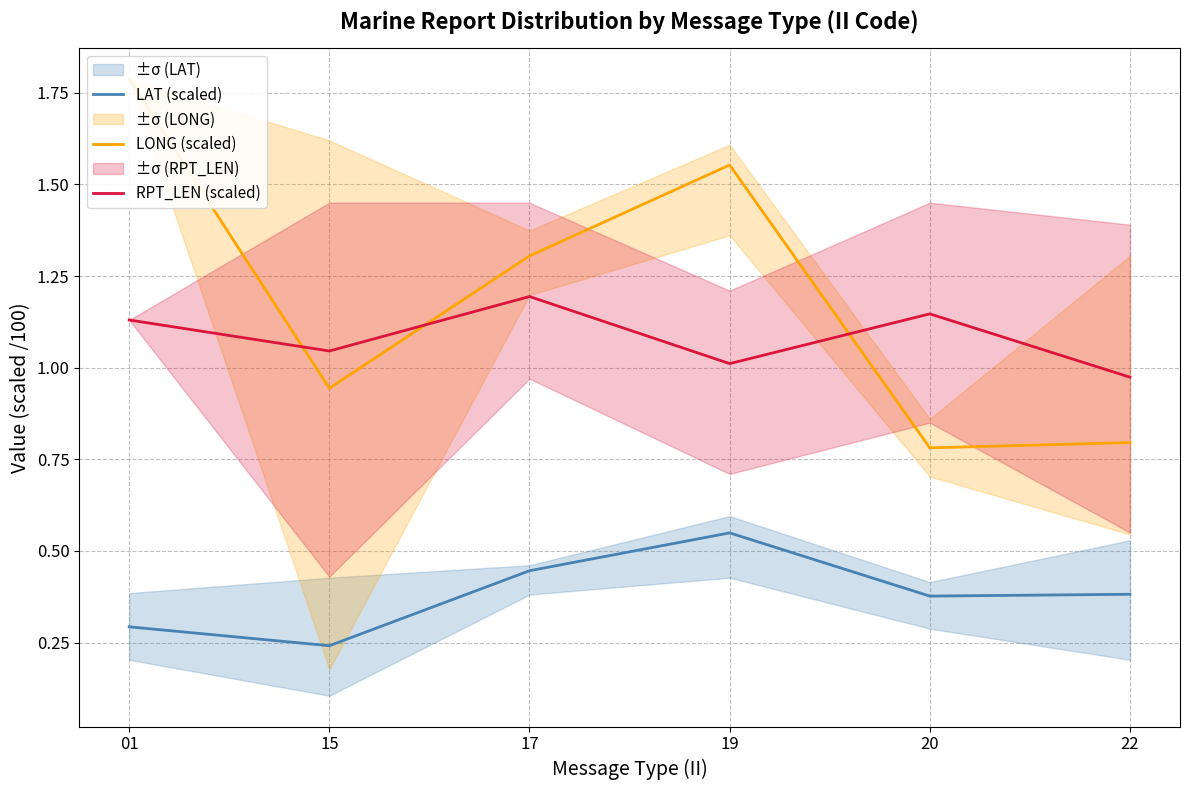

True or false: LAT (scaled) and LONG (scaled) intersect in this chart.

False